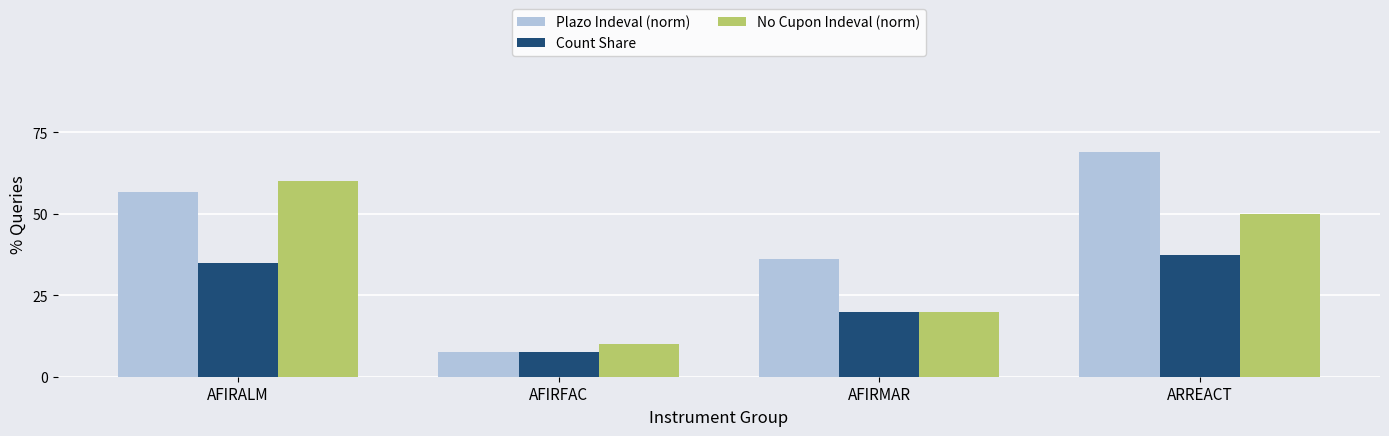

What is the total value across all series at AFIRFAC?

25.2